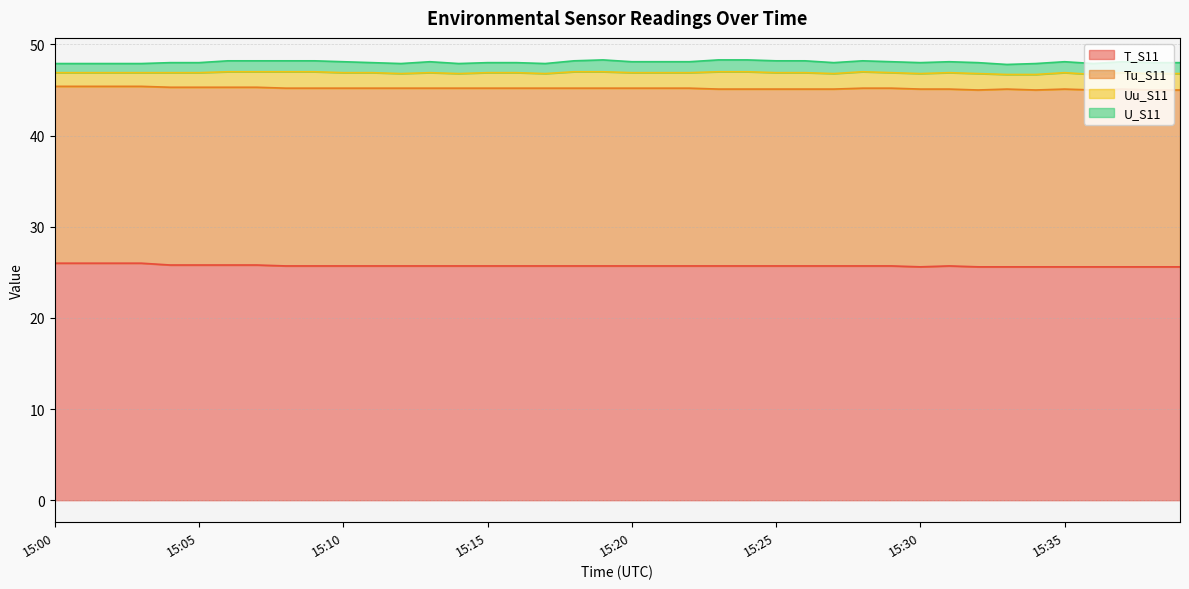

True or false: U_S11 and Tu_S11 intersect in this chart.

False